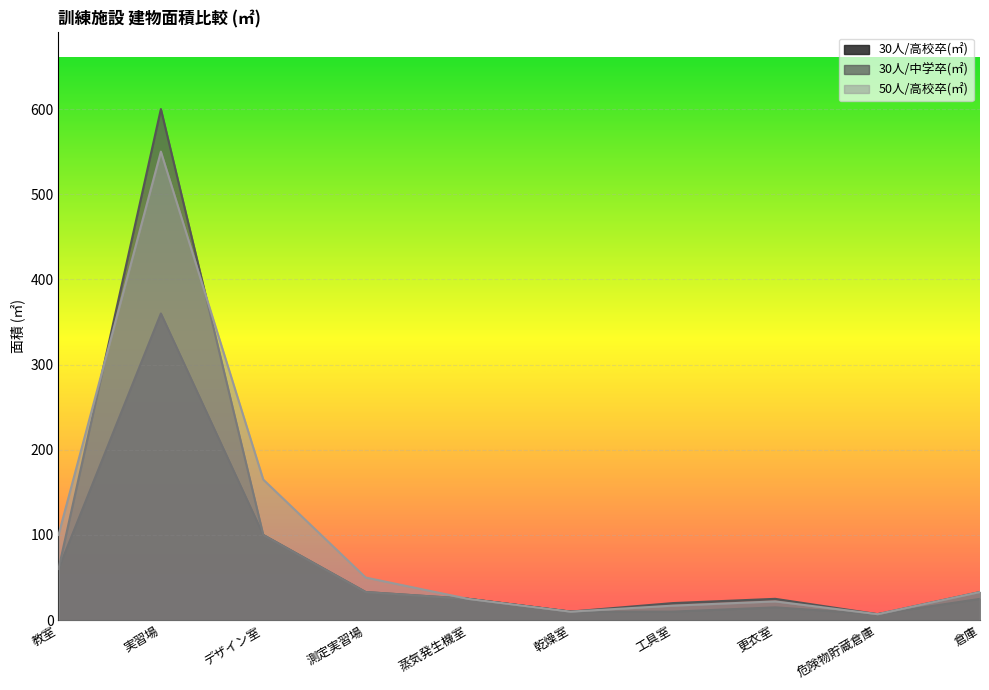

Where is the first local maximum for 50人/高校卒(㎡)?

実習場